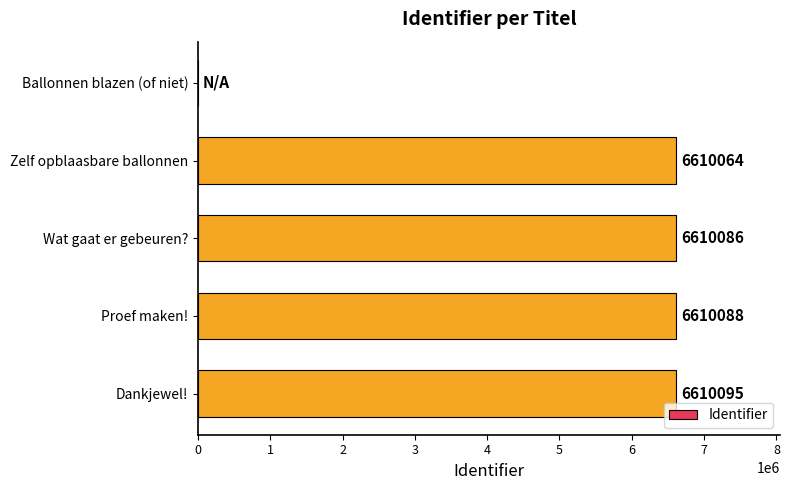

Where is the data nearest to the value 3305047?

Zelf opblaasbare ballonnen